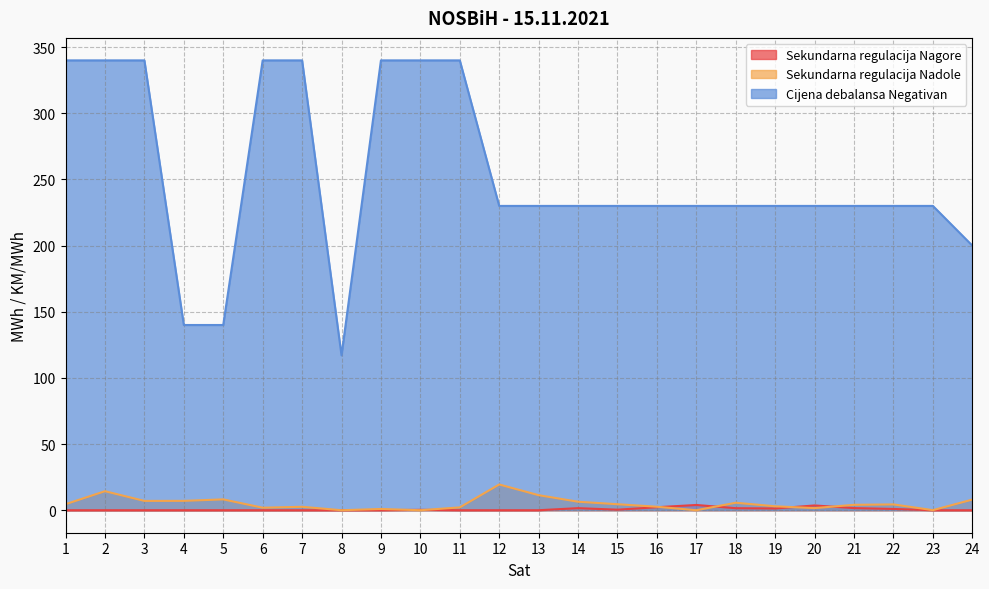

Where does the Cijena debalansa Negativan series first go above 230?

1